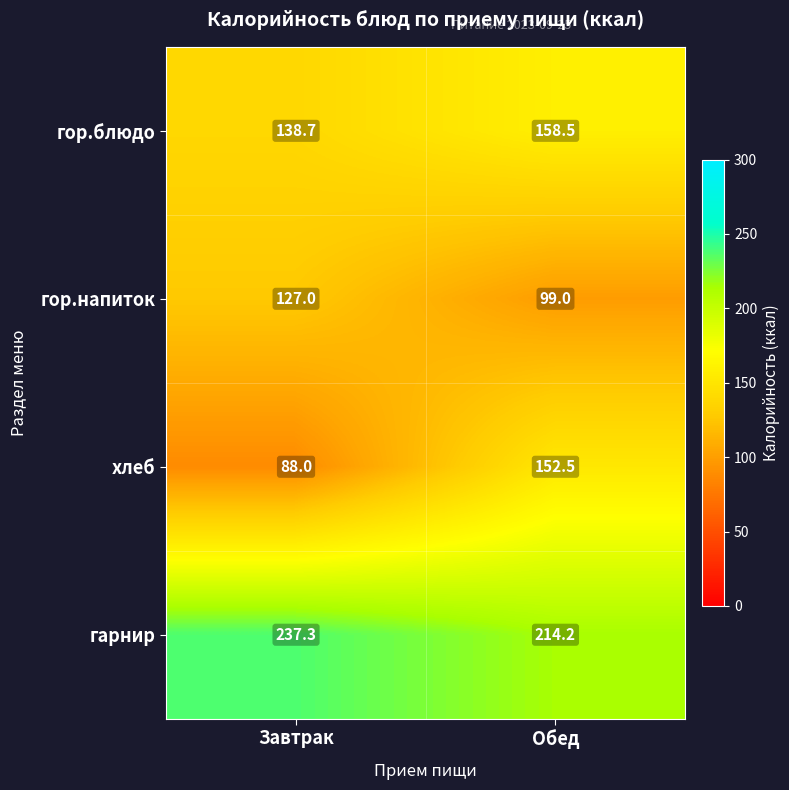

True or false: хлеб has a value of 256.2 at Обед.

False